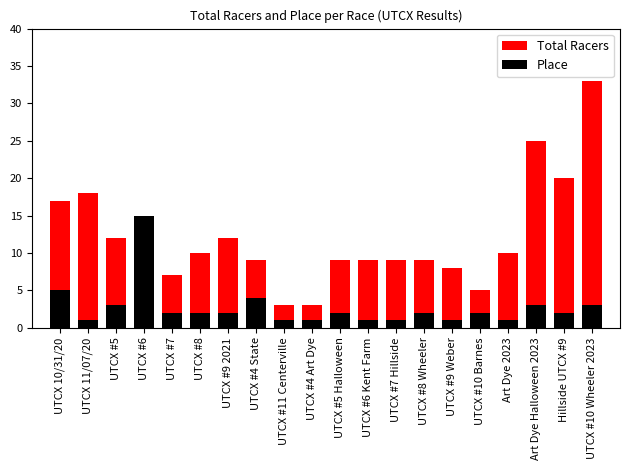

Where does the Place series first go above 2?

UTCX 10/31/20